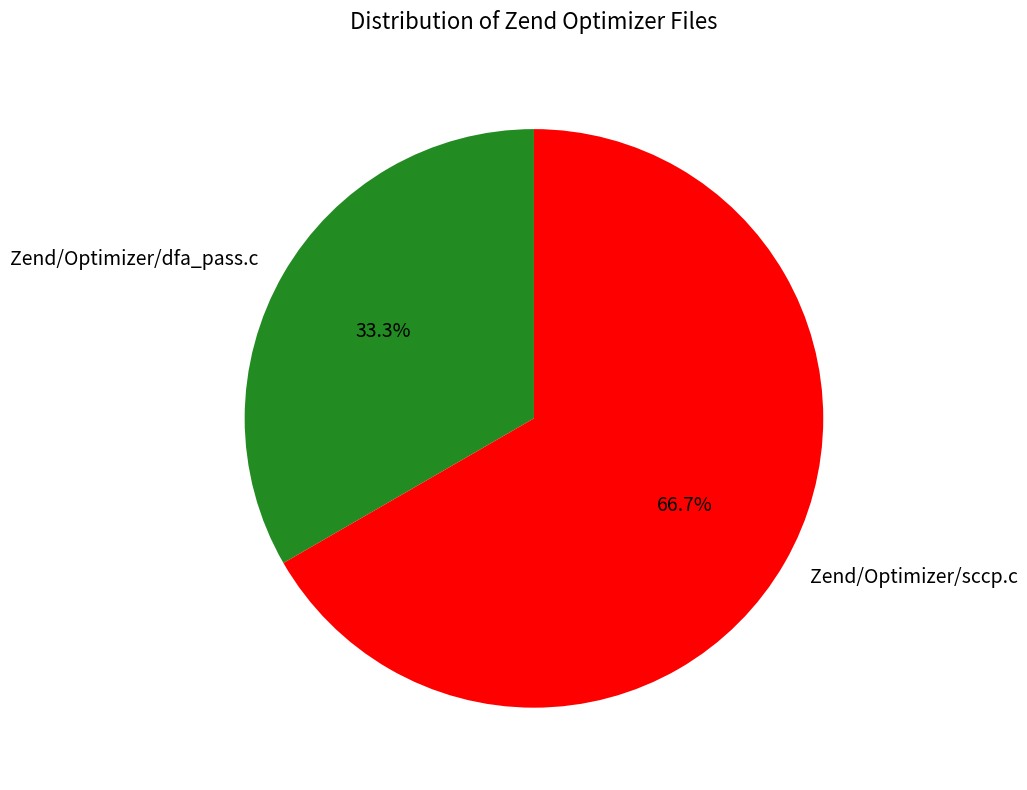

To the nearest percent, what portion does Zend/Optimizer/sccp.c represent?

67%